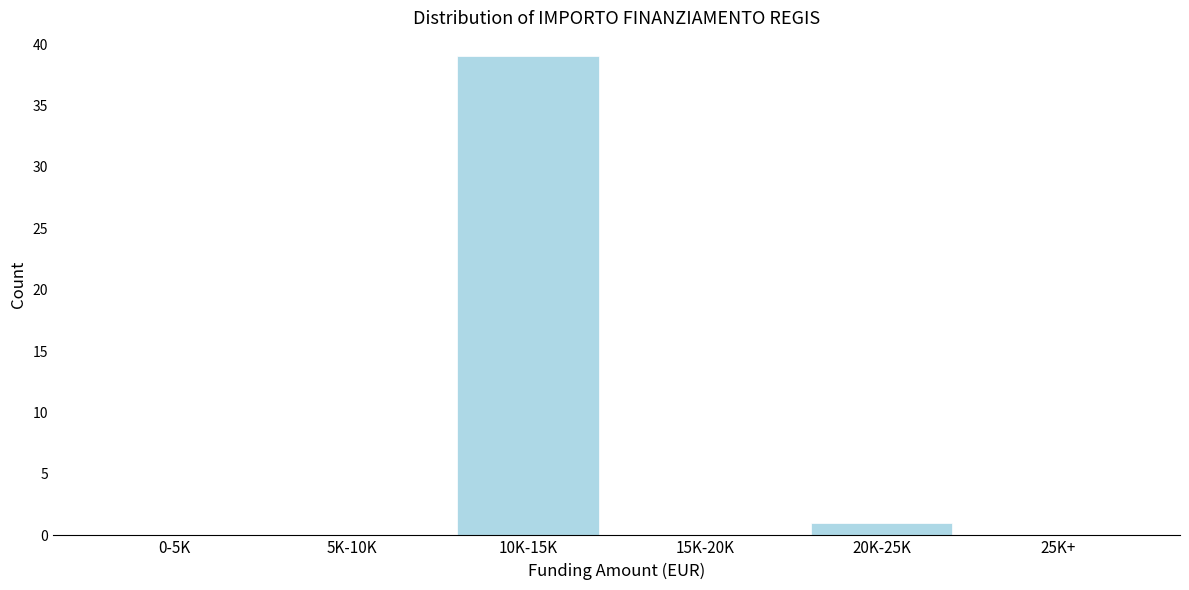

Reading left to right, extract all data points from this chart.

0-5K=0	5K-10K=0	10K-15K=39	15K-20K=0	20K-25K=1	25K+=0